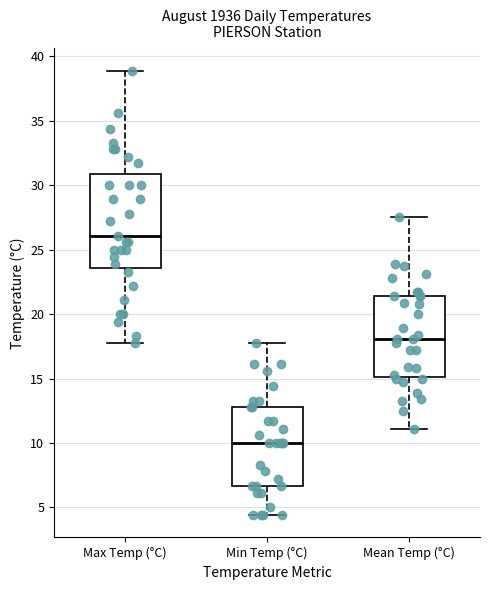

Comparing the boxes themselves (not the whiskers), which one is the tallest?

Max Temp (°C)